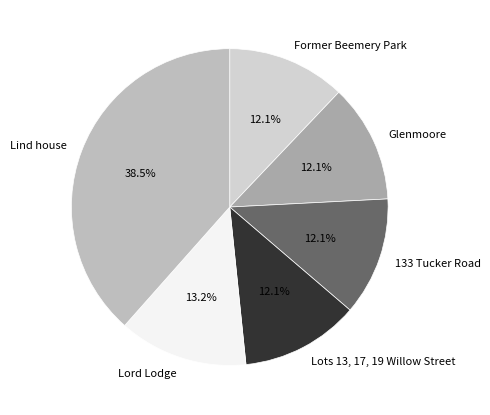

What is the total percentage of Lots 13, 17, 19 Willow Street and Glenmoore?

24.2%